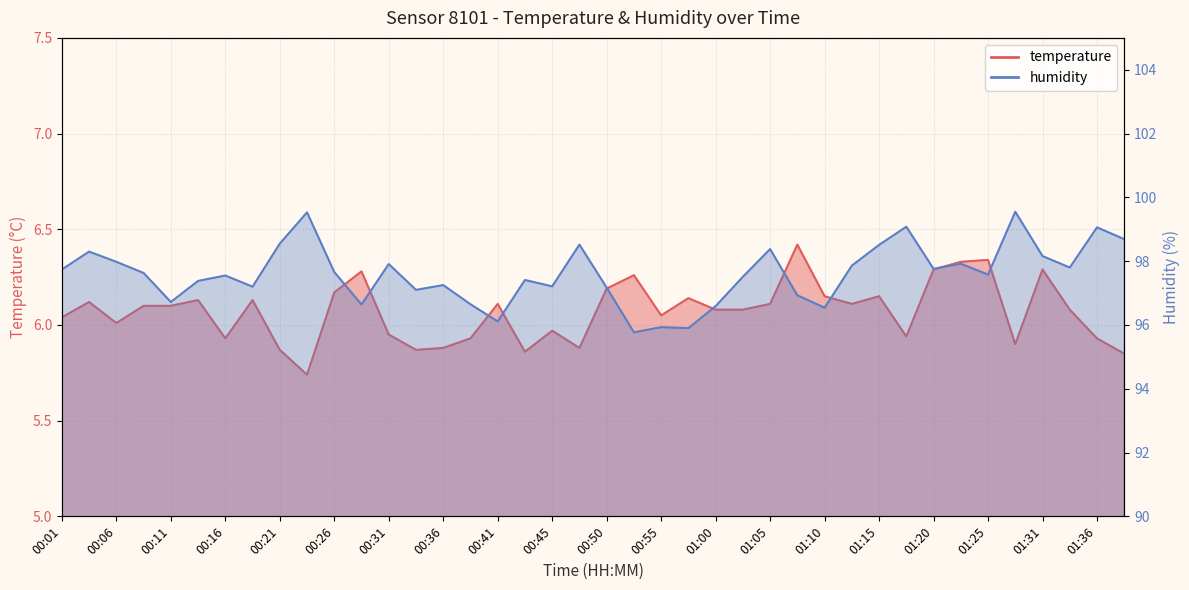

The temperature series shows 6.2 at 01:10. True or false?

True